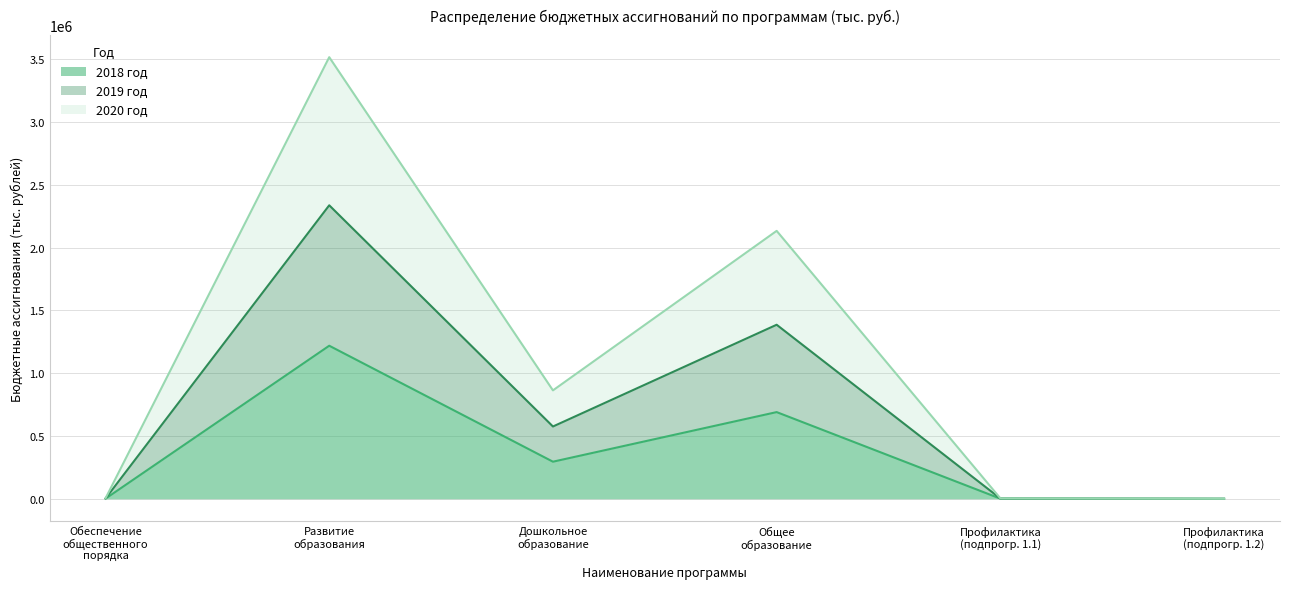

What are all the series names shown in the legend?

2018 год, 2019 год, 2020 год